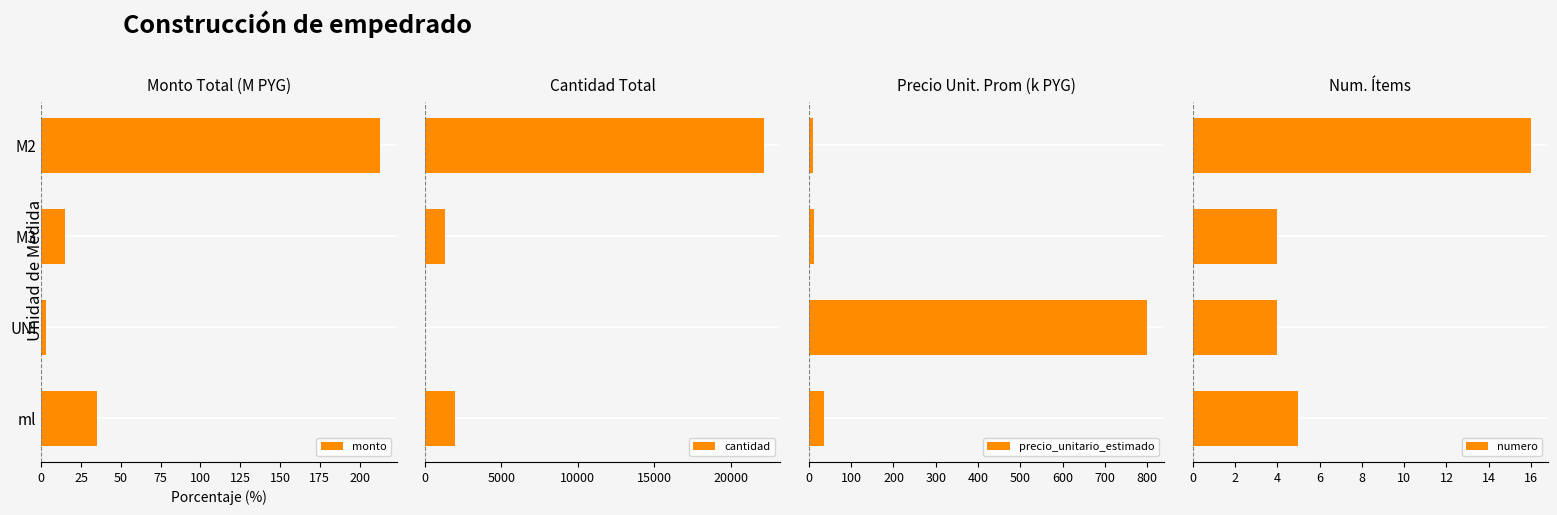

What is the difference between the maximum and minimum values in the precio_unitario_estimado series?

790.4